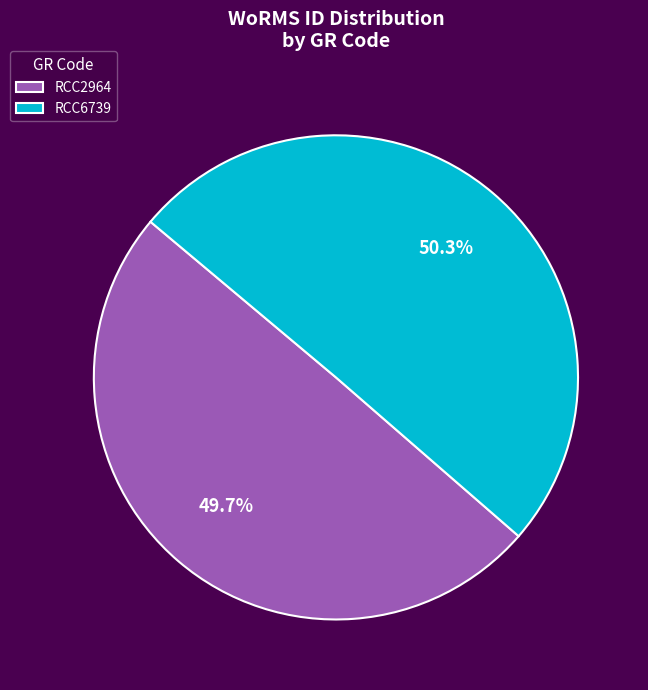

What is the ratio of the value at RCC2964 to the value at RCC6739?

1.0